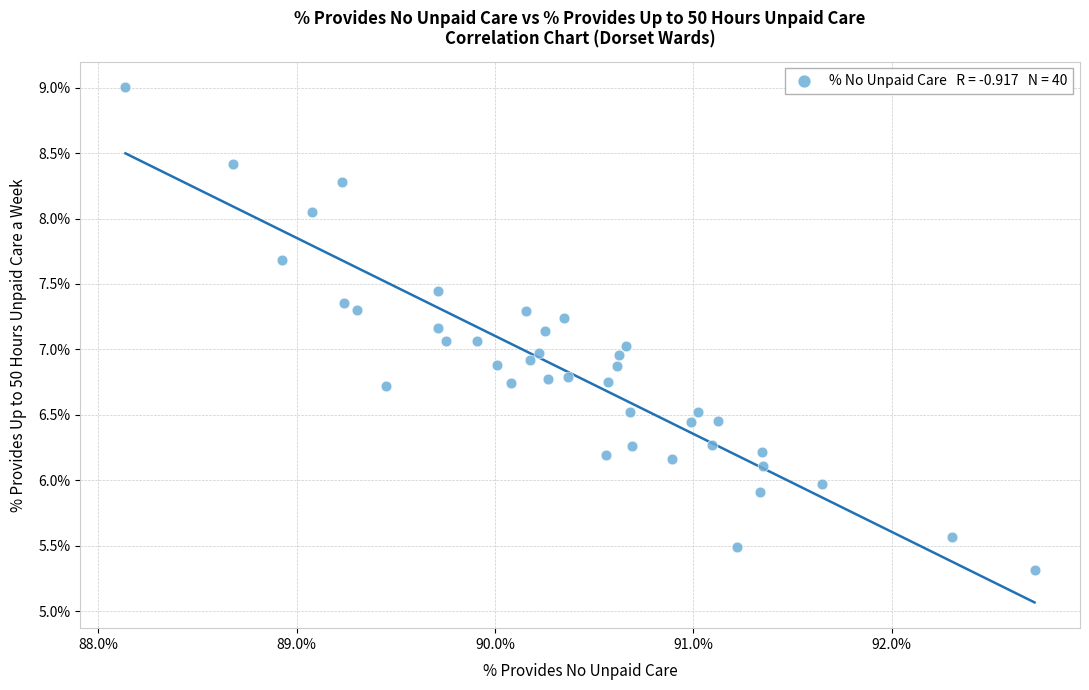

What is the range of X values (max minus min)?

4.6